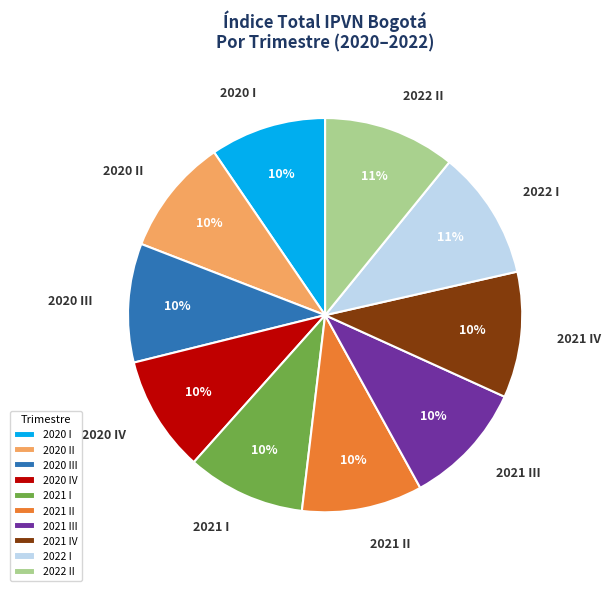

To the nearest percent, what is the average slice percentage?

10%